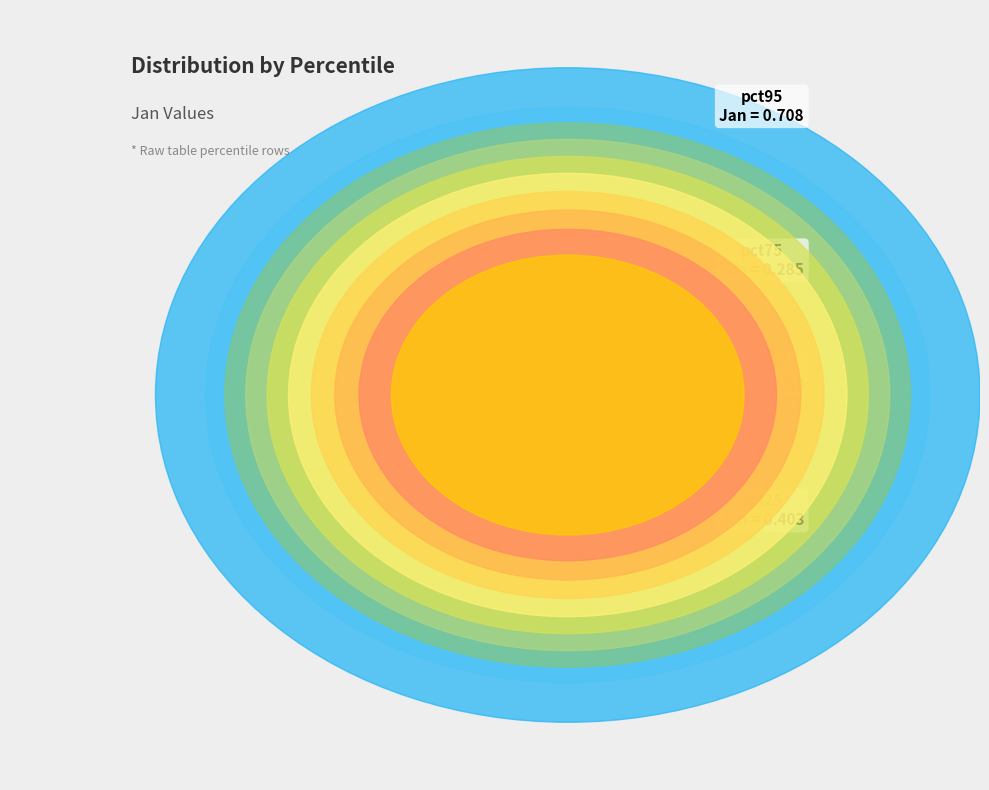

How many segments does this pie chart have?

10